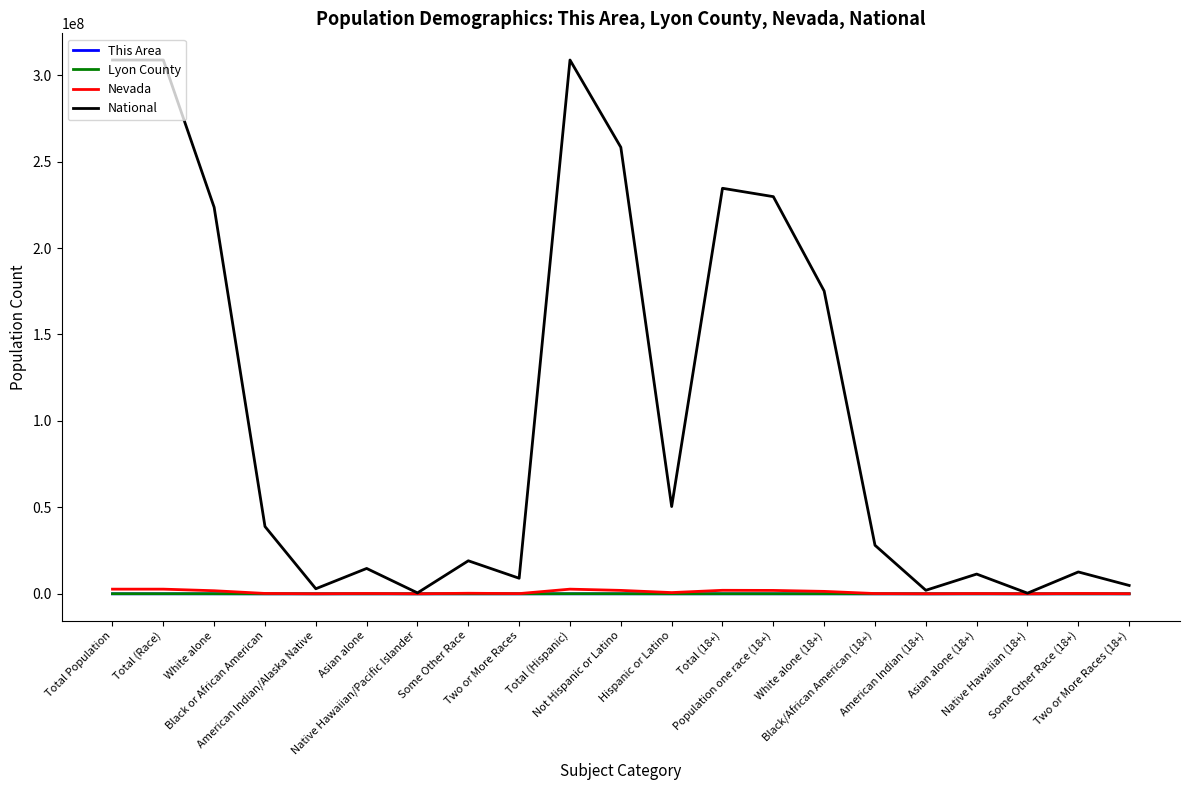

The National series shows 175134916 at White alone (18+). True or false?

True